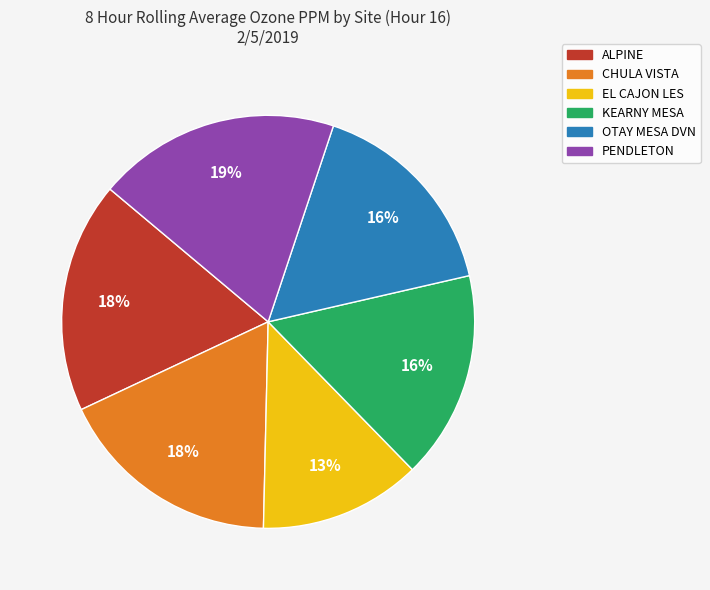

Is there a majority slice in this chart?

No